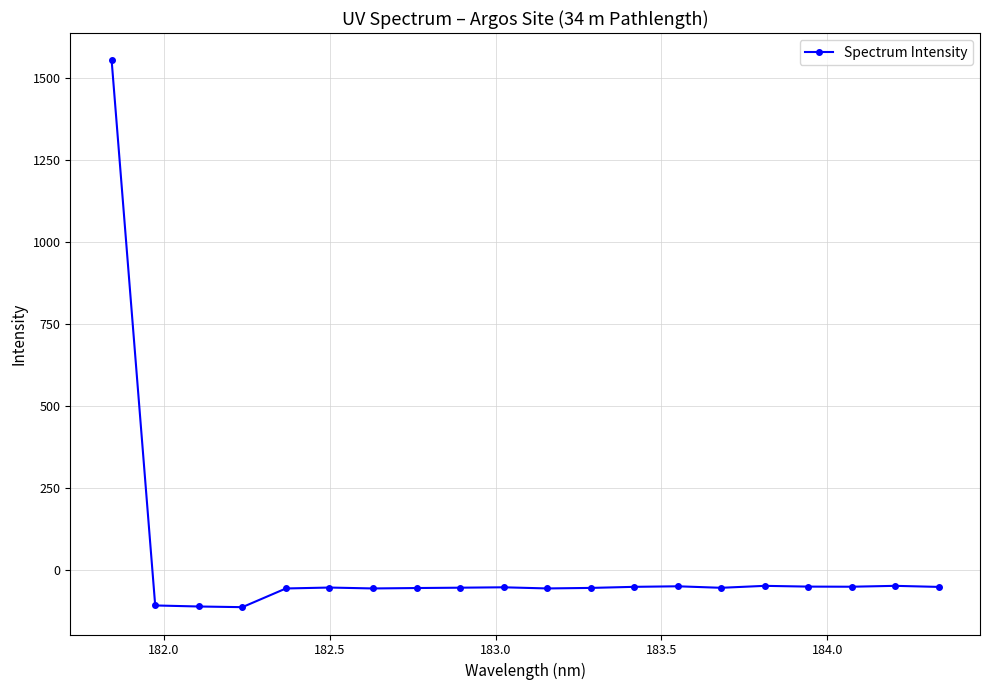

What is the smallest value displayed?

-114.4